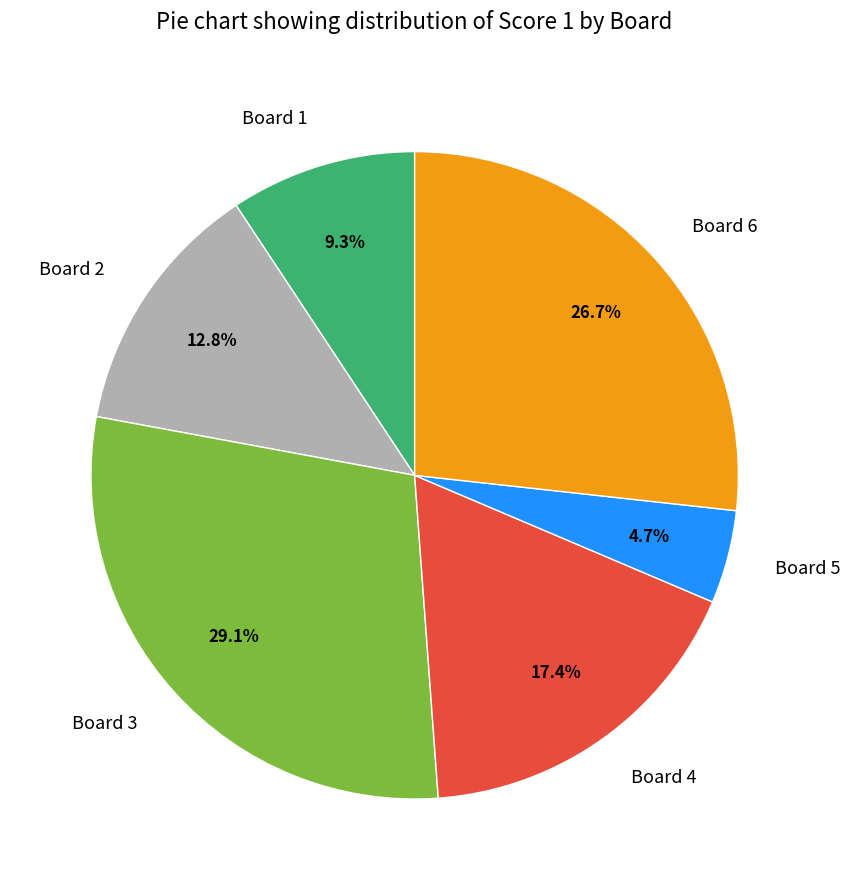

To the nearest percent, what is the combined percentage of Board 4 and Board 2?

30%